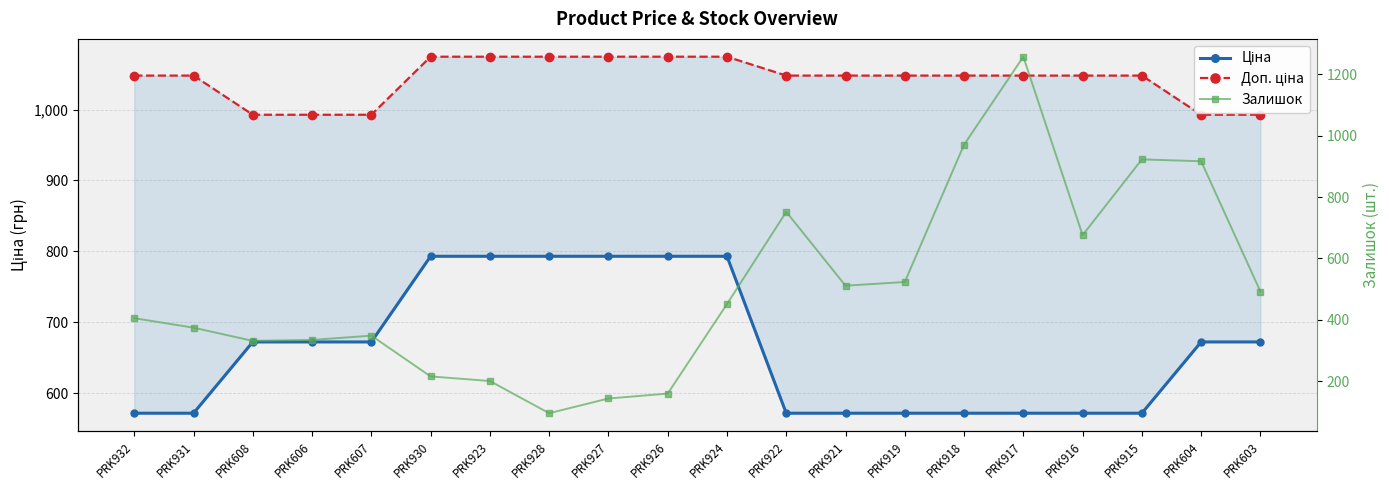

Is the value of Доп. ціна at PRK931 greater than the value of Залишок at PRK919?

Yes